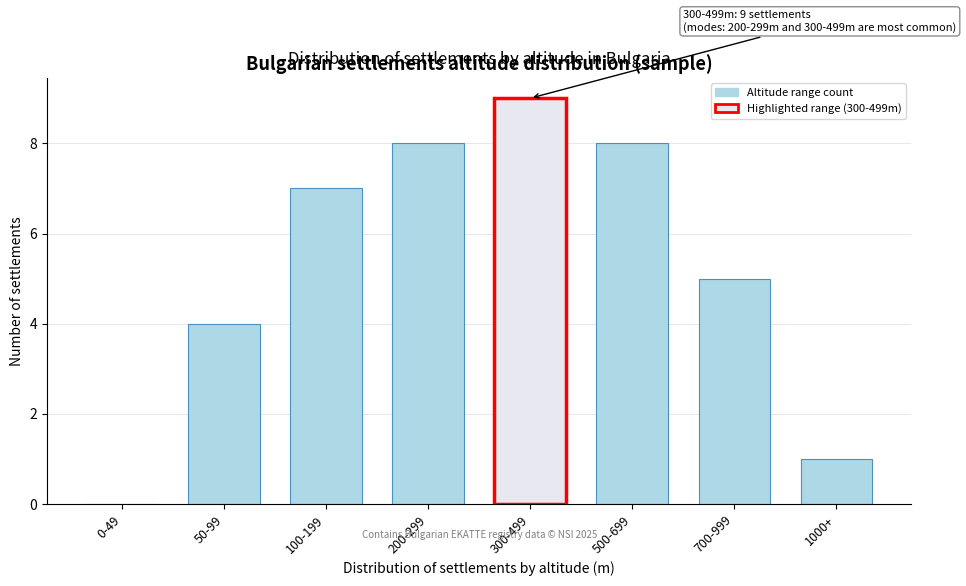

Reading left to right, extract all data points from this chart.

0-49=0	50-99=4	100-199=7	200-299=8	300-499=9	500-699=8	700-999=5	1000+=1